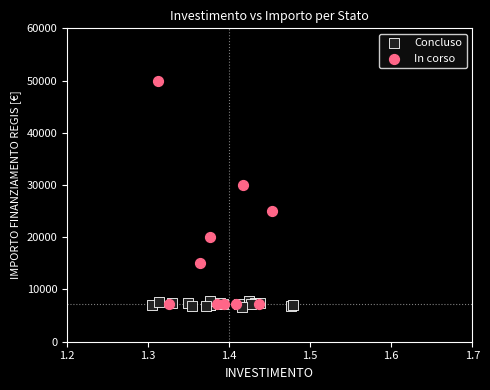

Which series reaches the maximum Y coordinate?

In corso